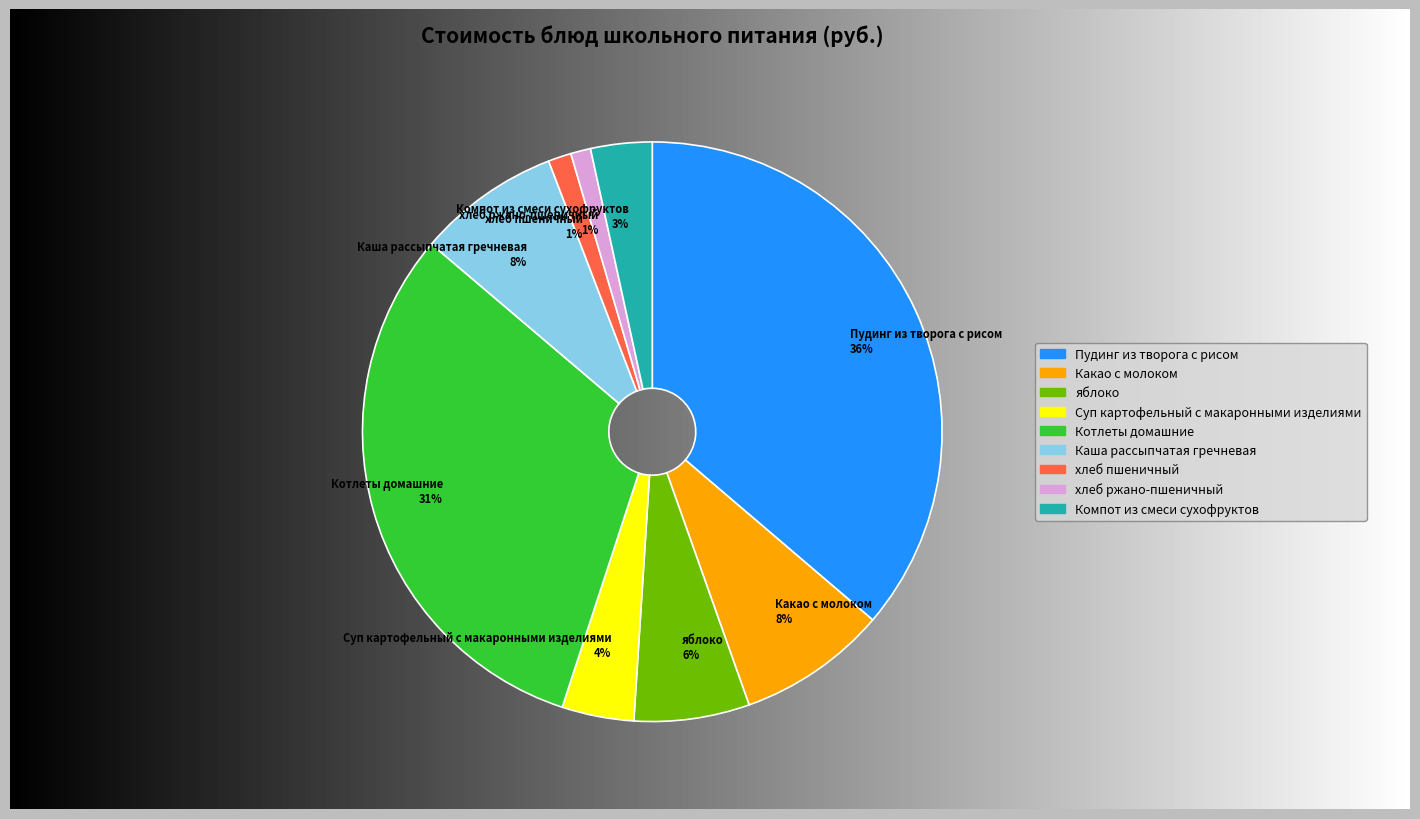

Is there any slice that represents more than half of the pie?

No